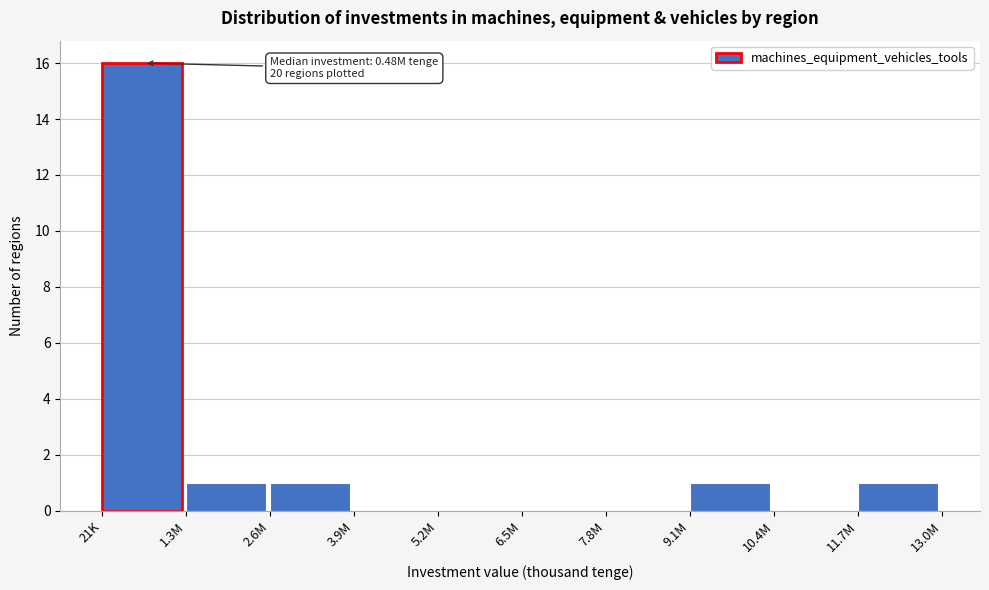

Reading right to left, list all the values displayed in this chart.

11.7M=1	10.4M=0	9.1M=1	7.8M=0	6.5M=0	5.2M=0	3.9M=0	2.6M=1	1.3M=1	21K=16